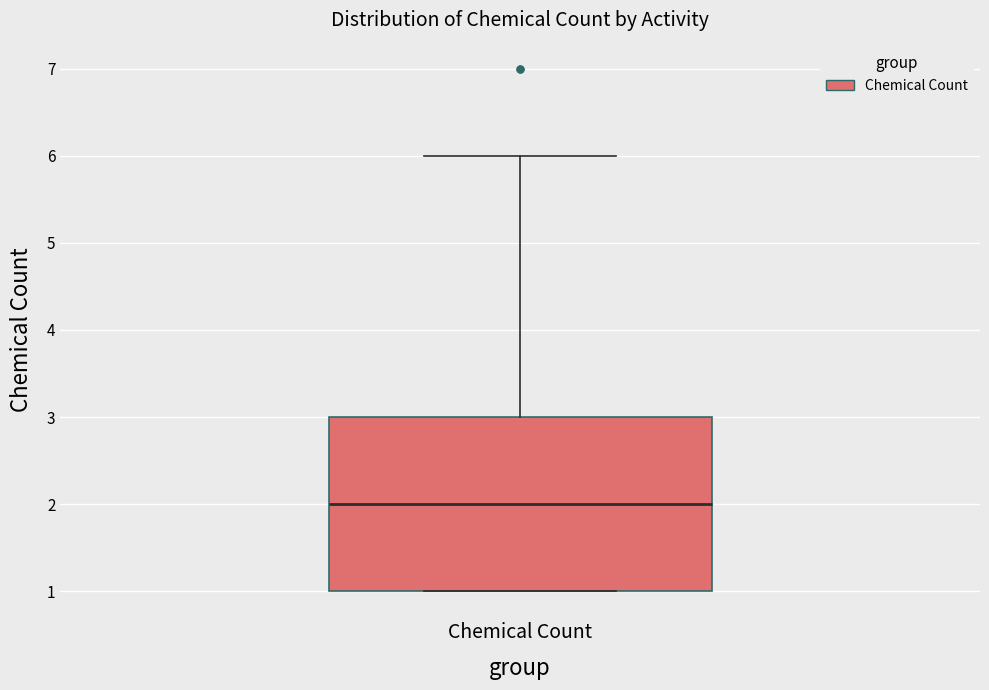

Where does the median line of the box for Chemical Count sit on the y-axis? The values are not printed on the chart, so give them approximately, as read against the axis.

2